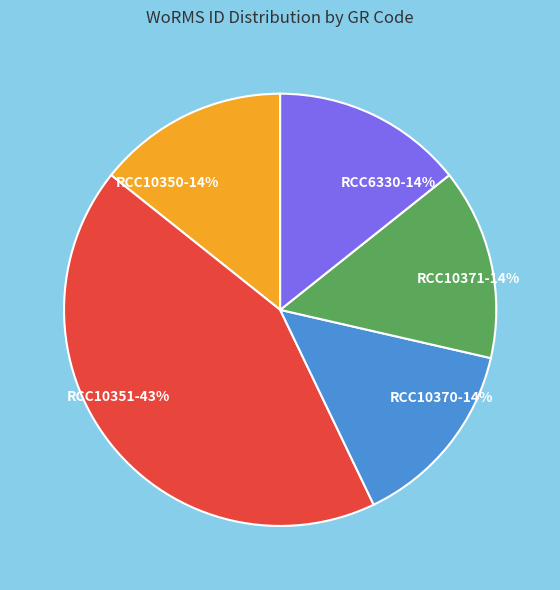

Combined, do RCC6330-14% and RCC10370-14% account for over 50%?

No